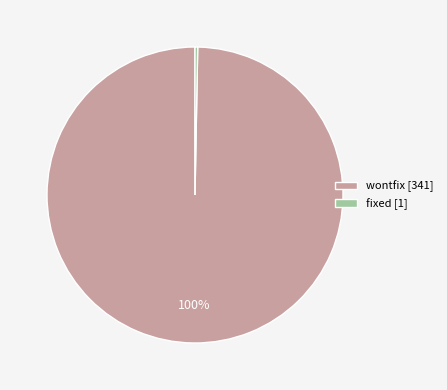

True or false: fixed [1] accounts for 0% of the total.

True